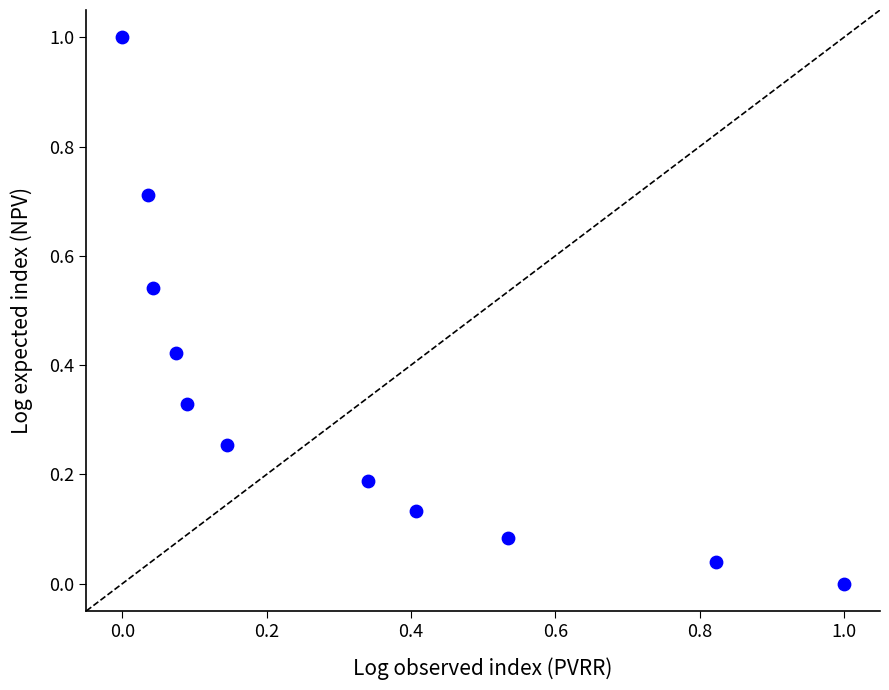

What is the range of Y values (max minus min)?

1.0